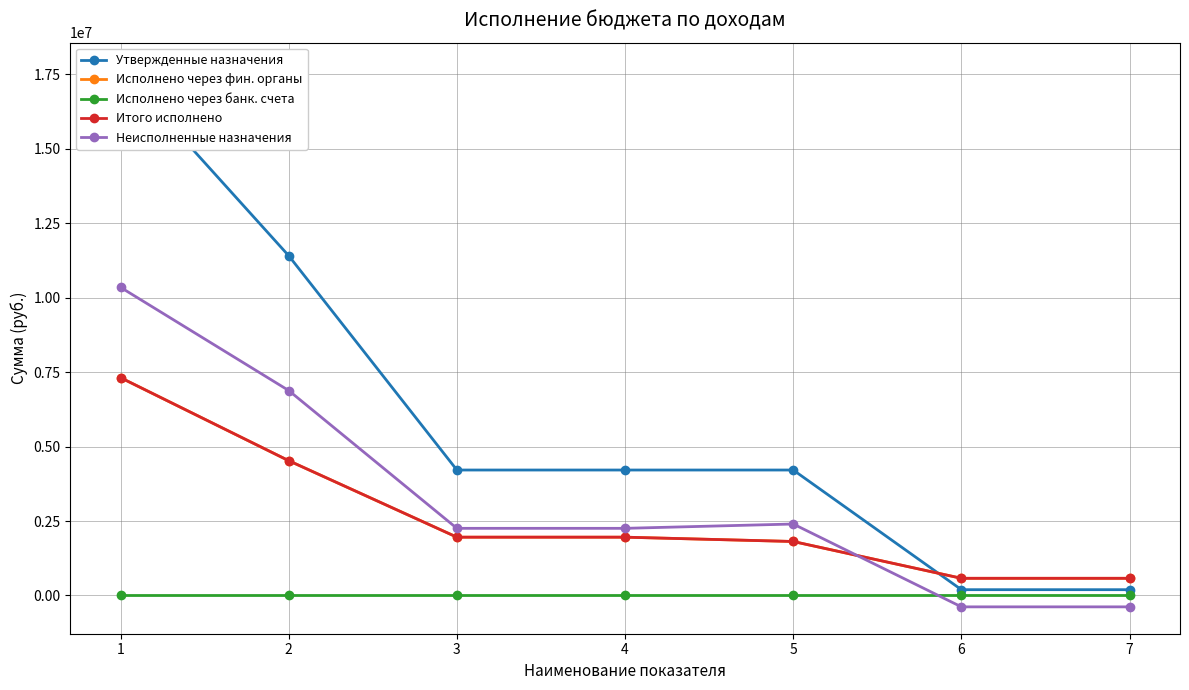

At 2, list the series in order from smallest to largest.

Исполнено через банк. счета, Исполнено через фин. органы, Итого исполнено, Неисполненные назначения, Утвержденные назначения